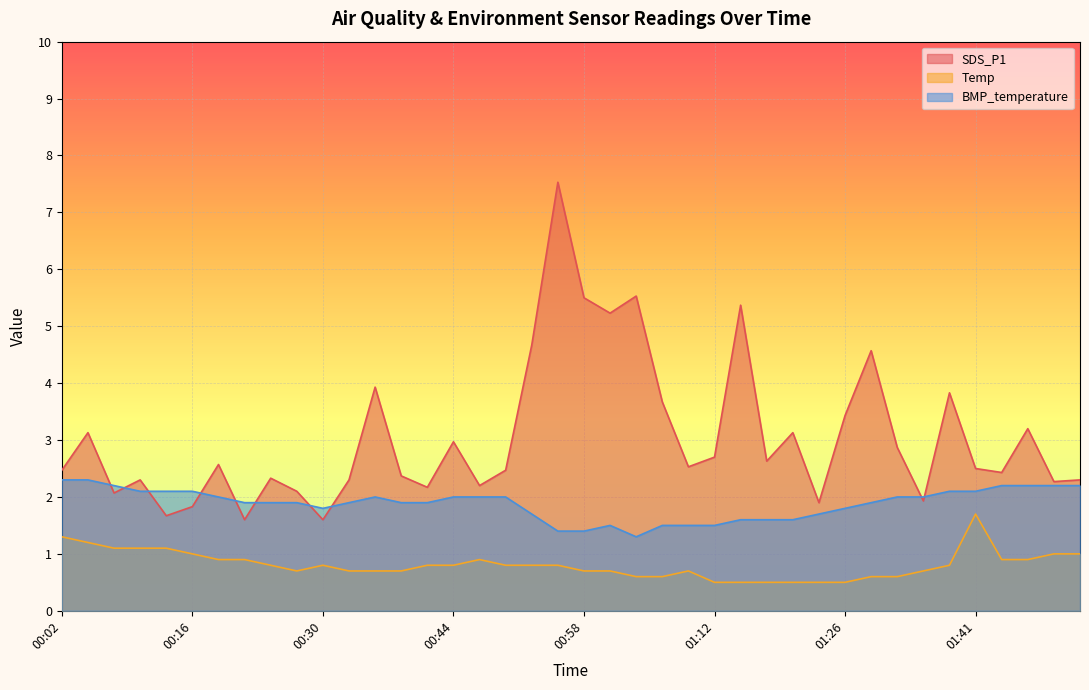

At 01:43, list the series in order from smallest to largest.

Temp, BMP_temperature, SDS_P1